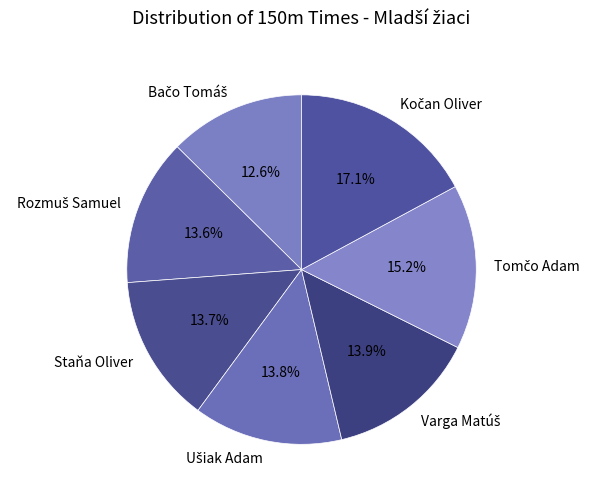

Is it true that Staňa Oliver is 1% of the pie?

False